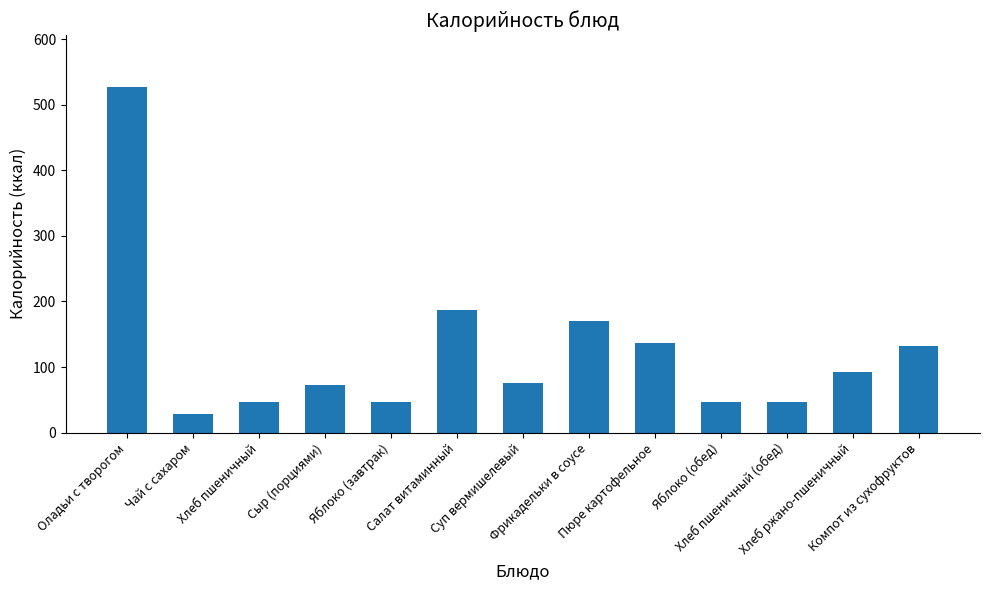

At which category does the chart reach its minimum across all series?

Чай с сахаром